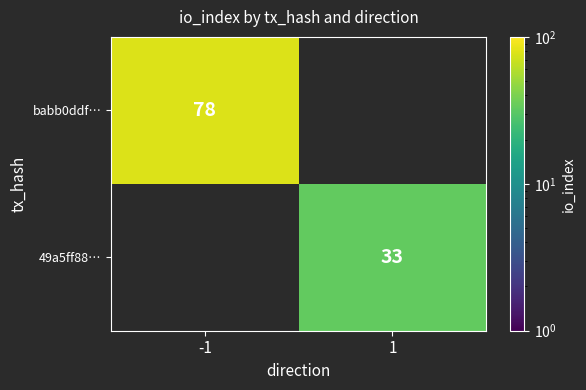

Which category has the lowest value across all series?

1